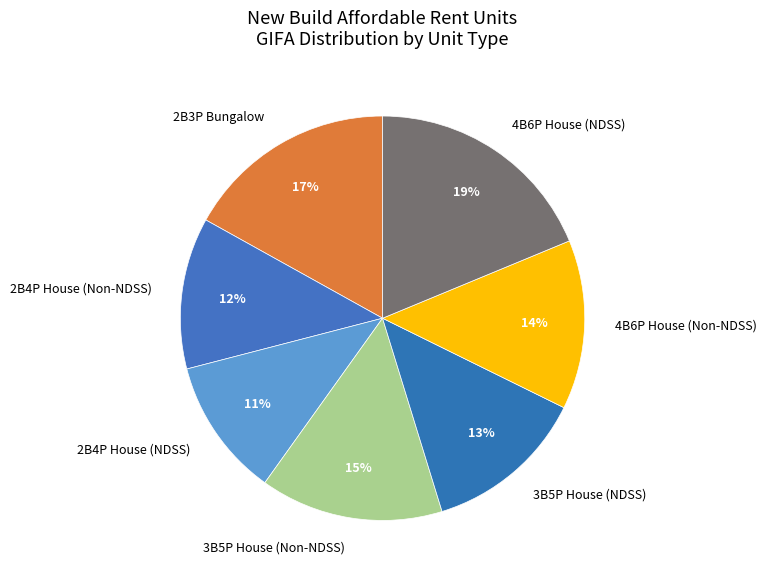

Does 3B5P House (NDSS) represent more than half of the total?

No